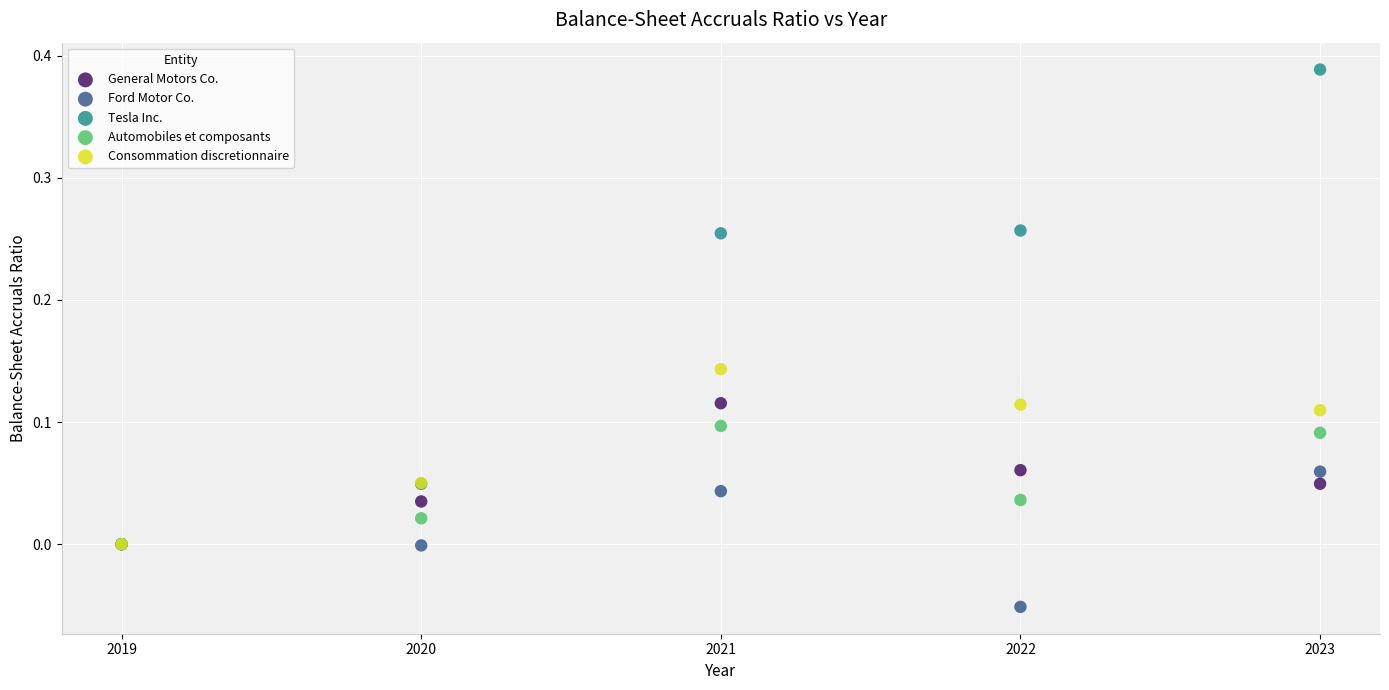

What are all the series names shown in the legend?

General Motors Co., Ford Motor Co., Tesla Inc., Automobiles et composants, Consommation discretionnaire